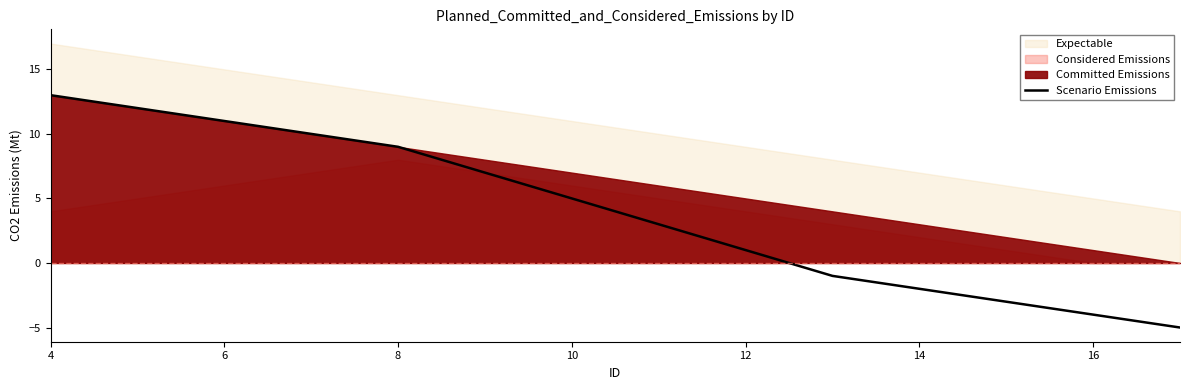

Does the chart have visible grid lines?

No